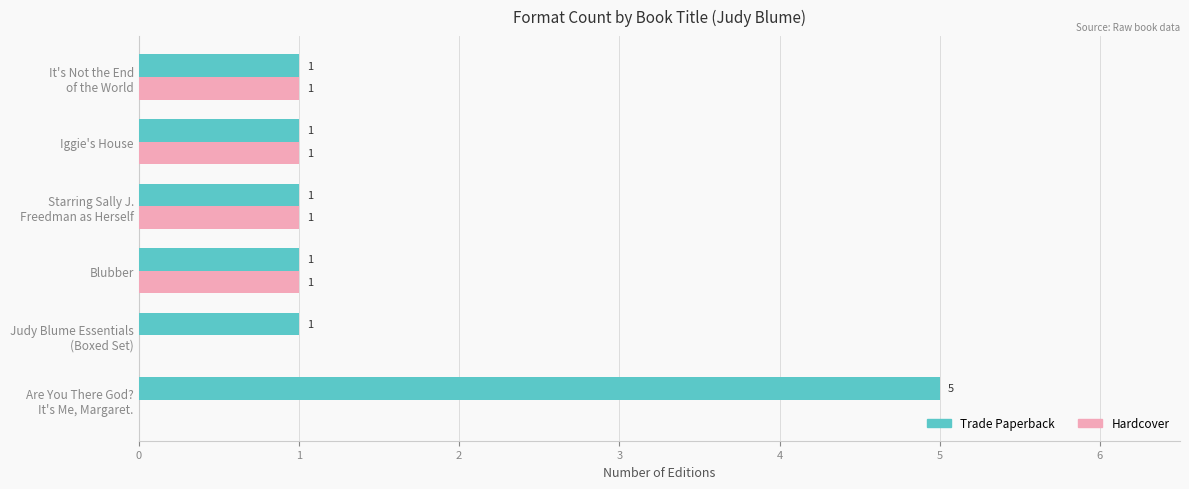

What is the sum of all Hardcover values?

4